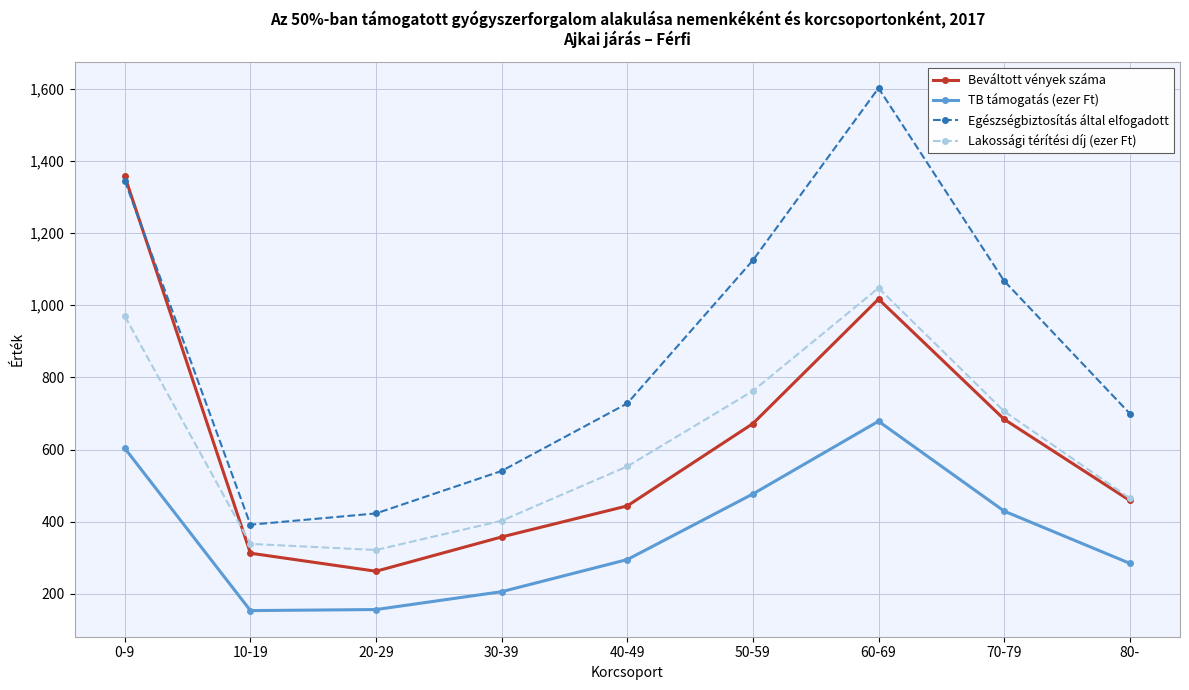

True or false: TB támogatás (ezer Ft) and Egészségbiztosítás által elfogadott cross at least once.

False